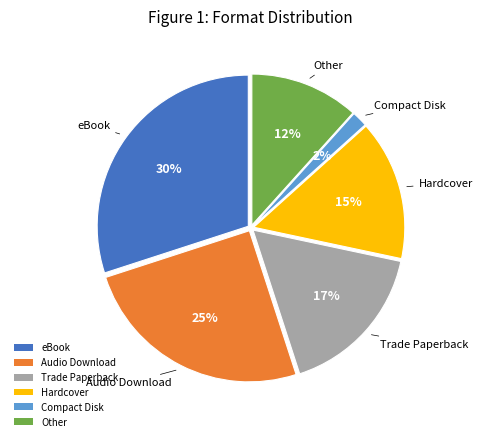

Count the number of slices in the pie.

6